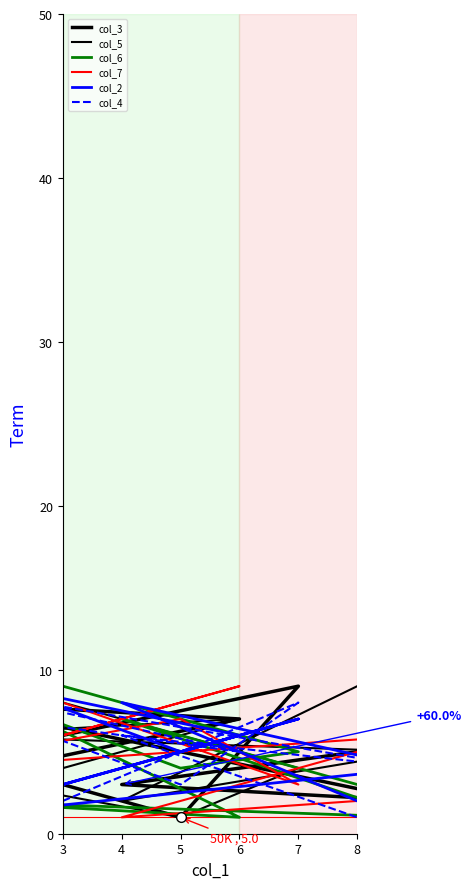

Reading right to left, extract all data points from this chart.

col_3: 5	3	2	8	7	4	1	9	6
col_5: 9	2	5	6	7	3	1	4	8
col_6: 3	7	1	2	1	8	4	5	9
col_7: 2	1	6	4	9	5	7	3	8
col_2: 2	8	4	1	6	9	5	7	3
col_4: 1	6	4	9	5	7	3	8	2